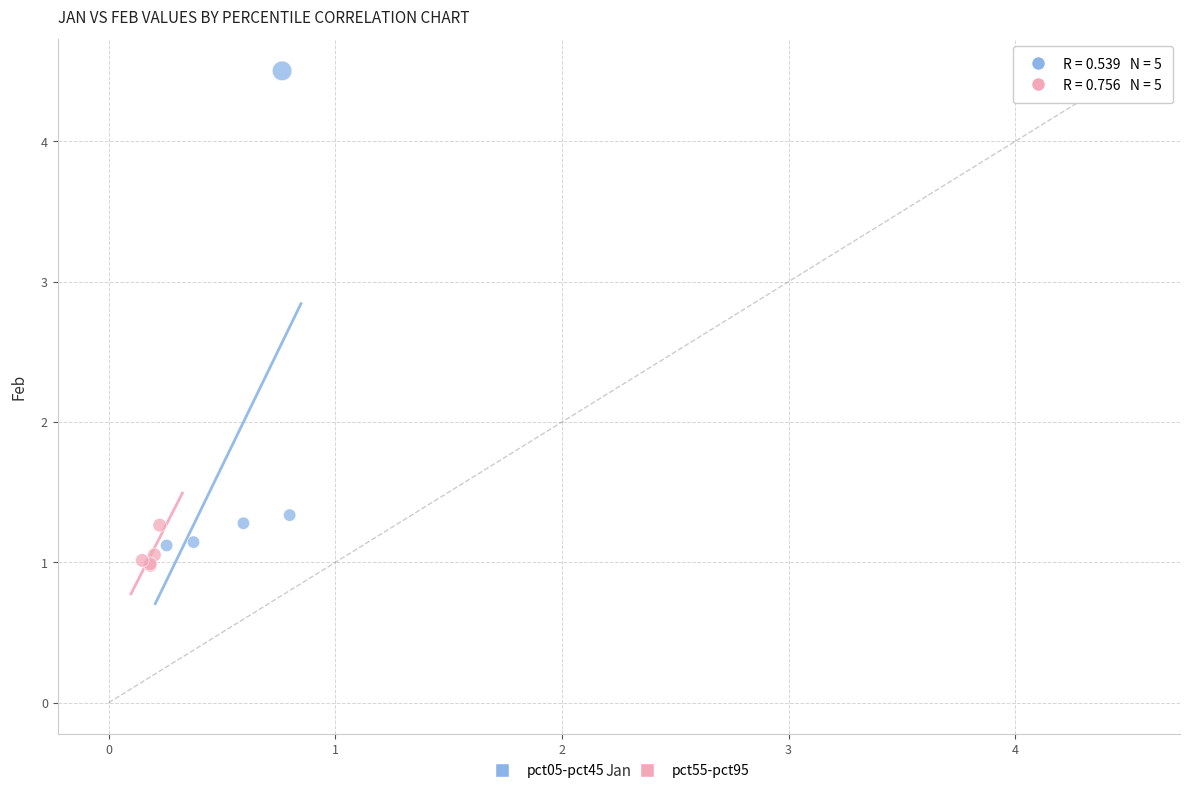

Which series has the largest Y range (max minus min)?

pct05-pct45